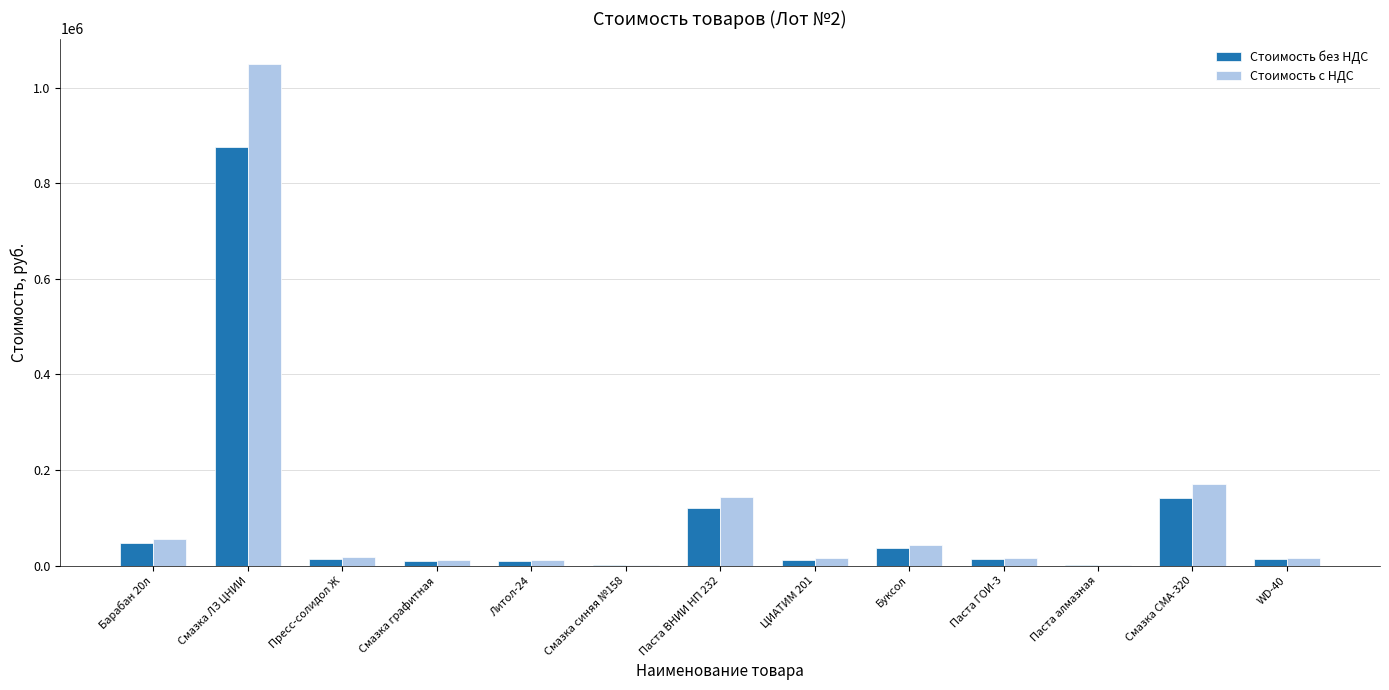

How many series are shown in this chart?

2